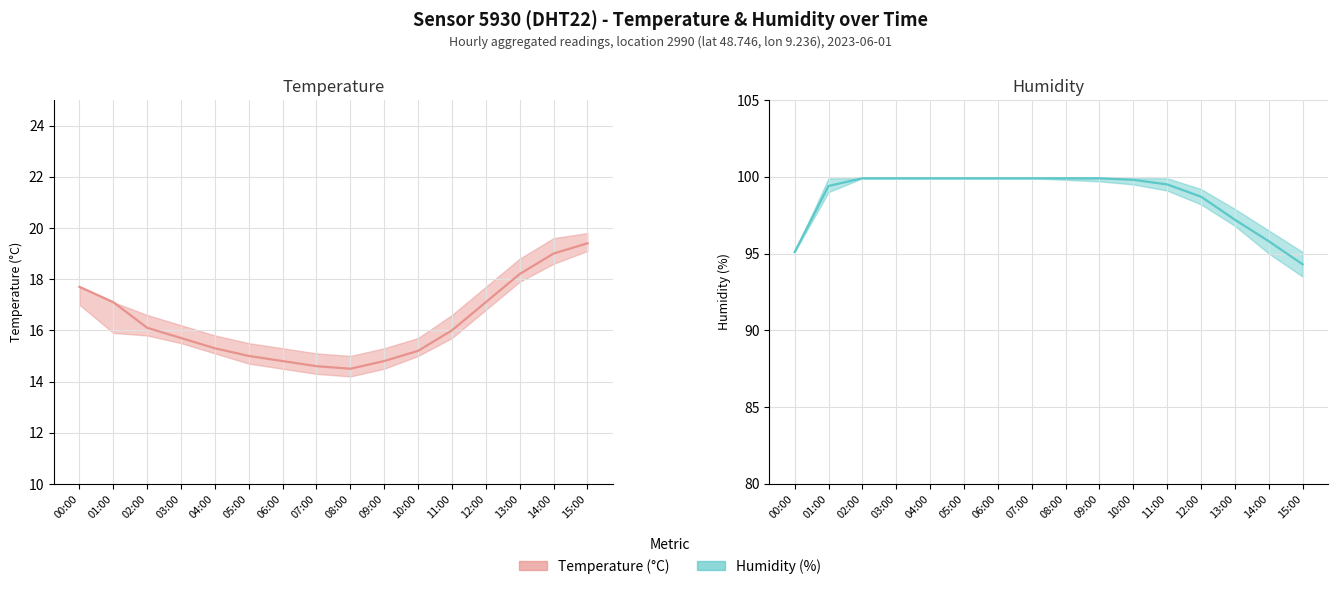

Is this an area chart (filled region under the line)?

No